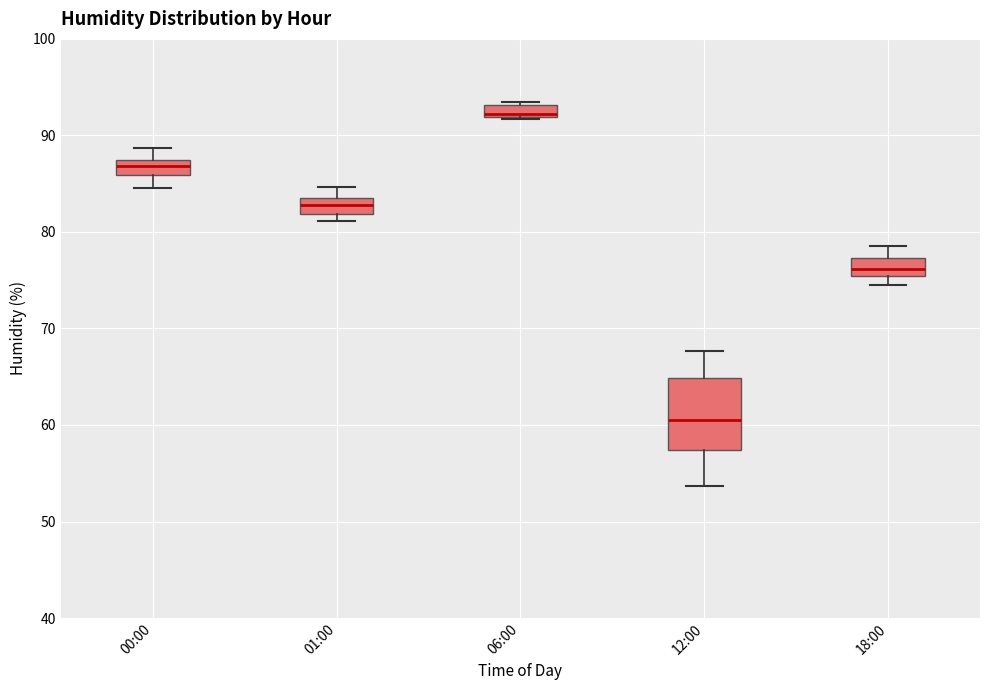

Where is the lower edge of the box for 06:00 on the y-axis? The values are not printed on the chart, so give them approximately, as read against the axis.

92